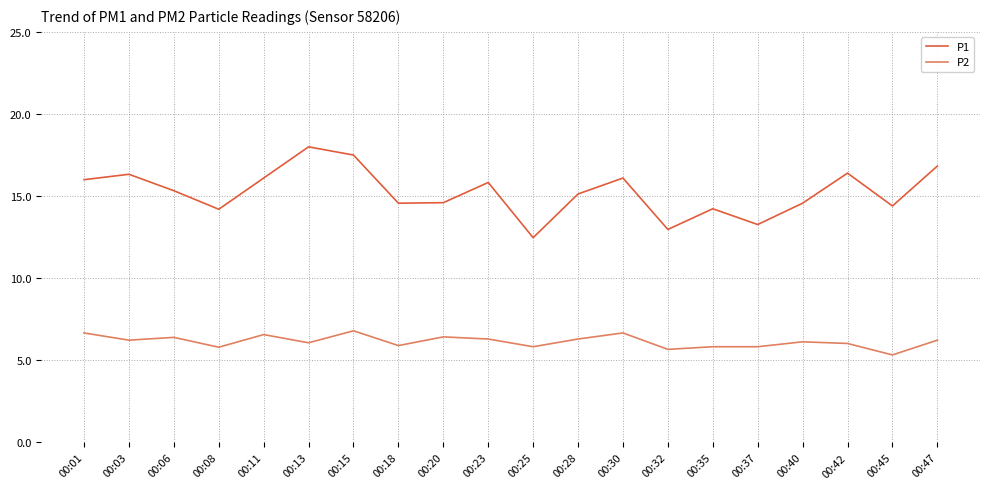

What is the approximate value of P2 at 00:42?

6.0